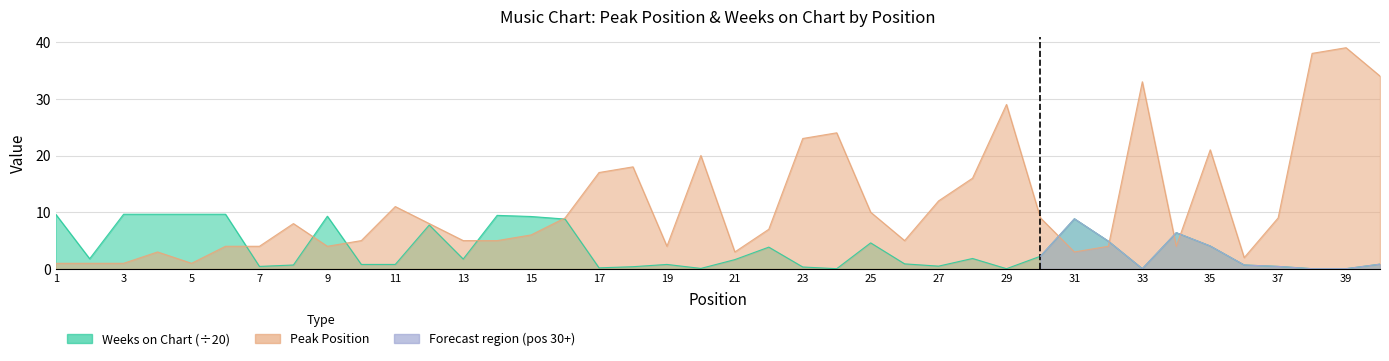

Which series has the largest total across all categories?

Peak Position